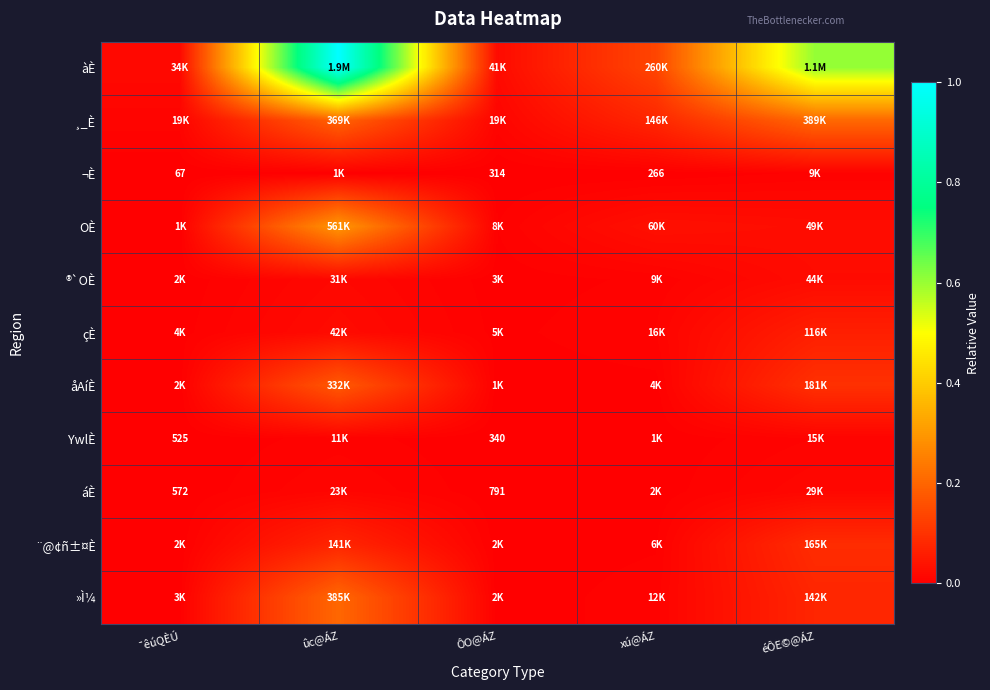

Which series has the largest total across all categories?

àÈ